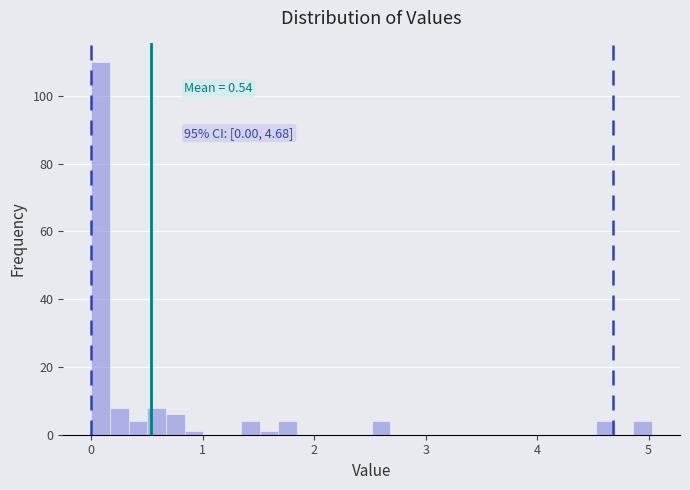

Read against the x-axis, roughly where is the centre of the tallest bar?

0.1